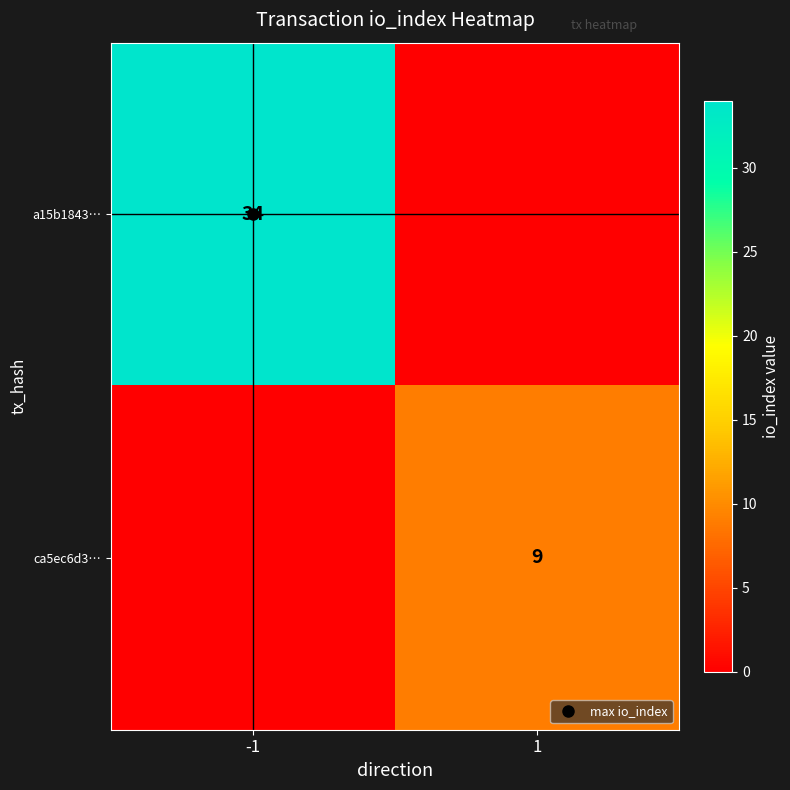

What is the average value of the a15b1843… series?

17